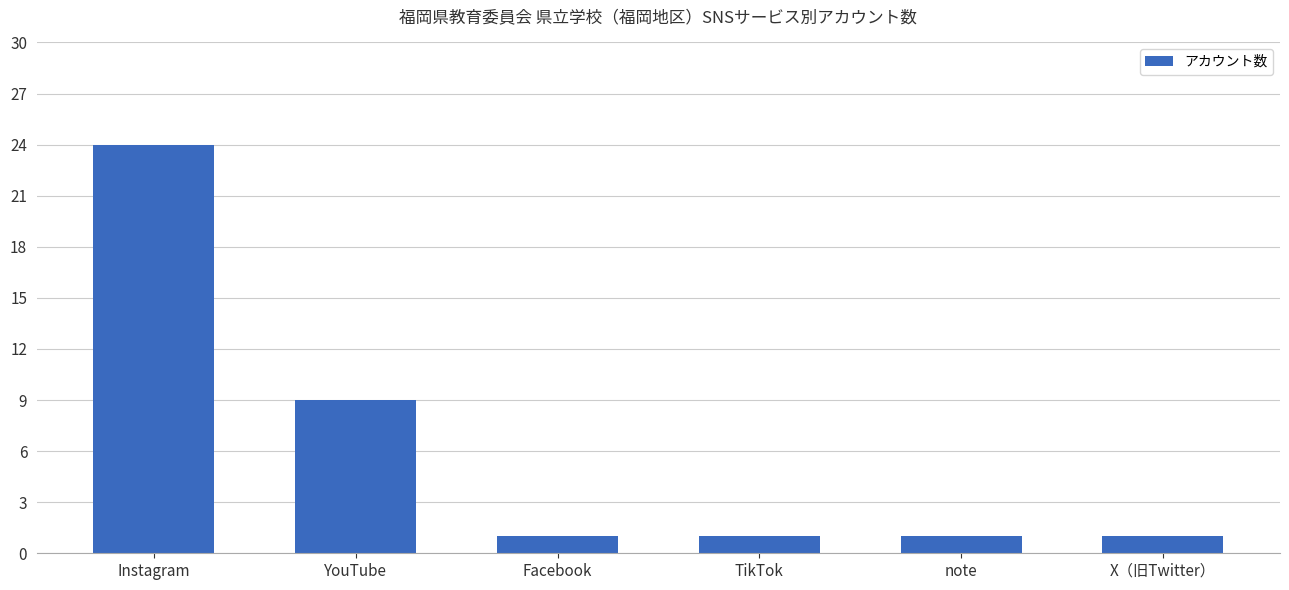

Approximately how many times larger is the value at YouTube compared to note?

9.0